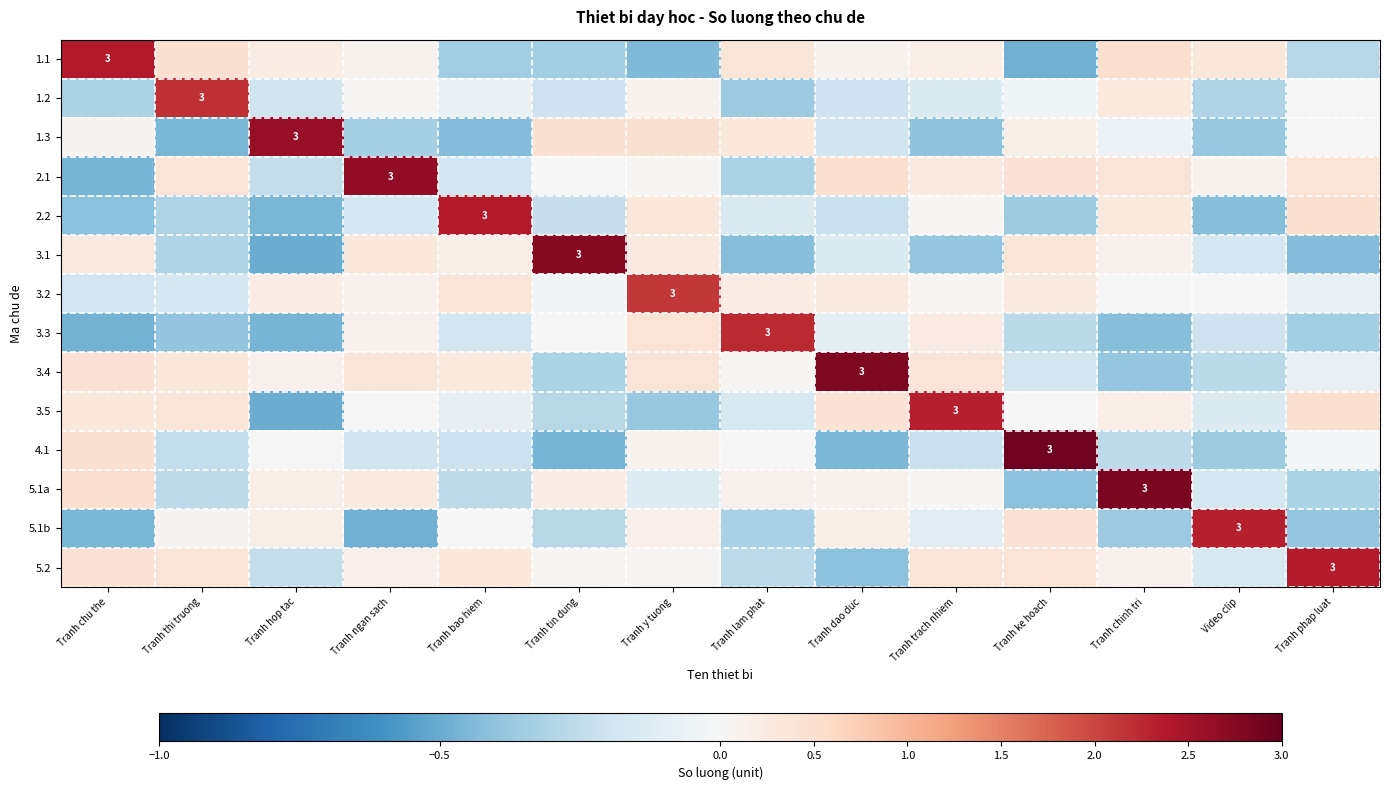

How many positive values does the 5.2 series have?

10